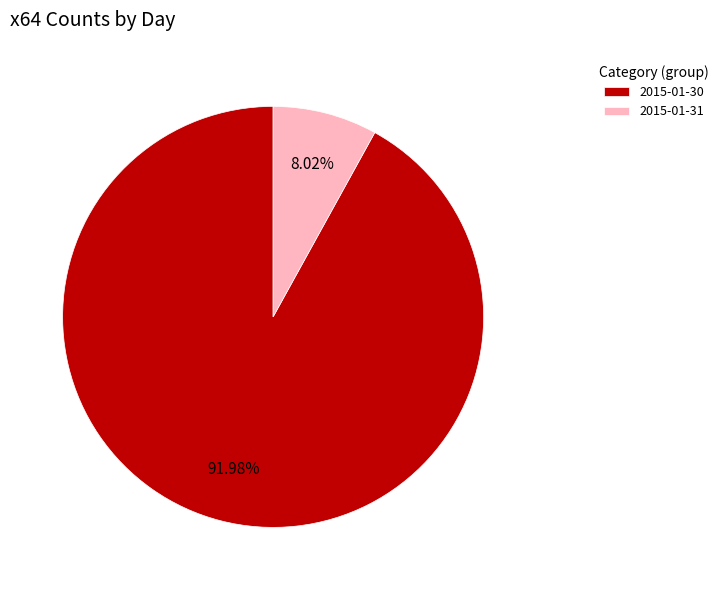

Rank the categories by value from lowest to highest.

2015-01-31, 2015-01-30